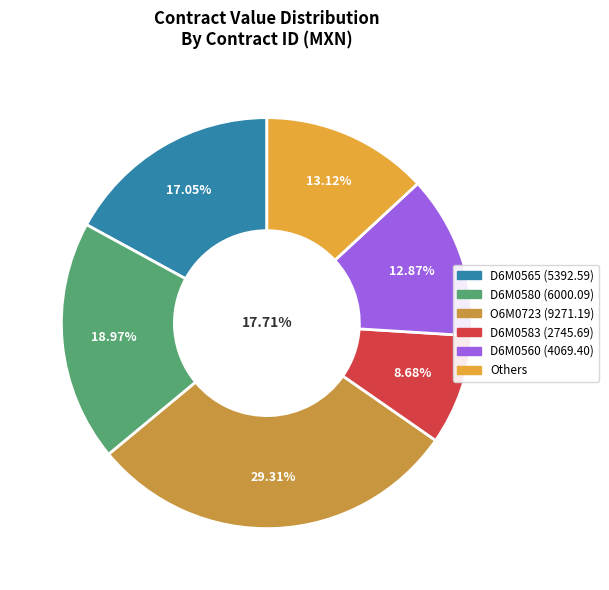

Is D6M0581 the majority of the pie?

No